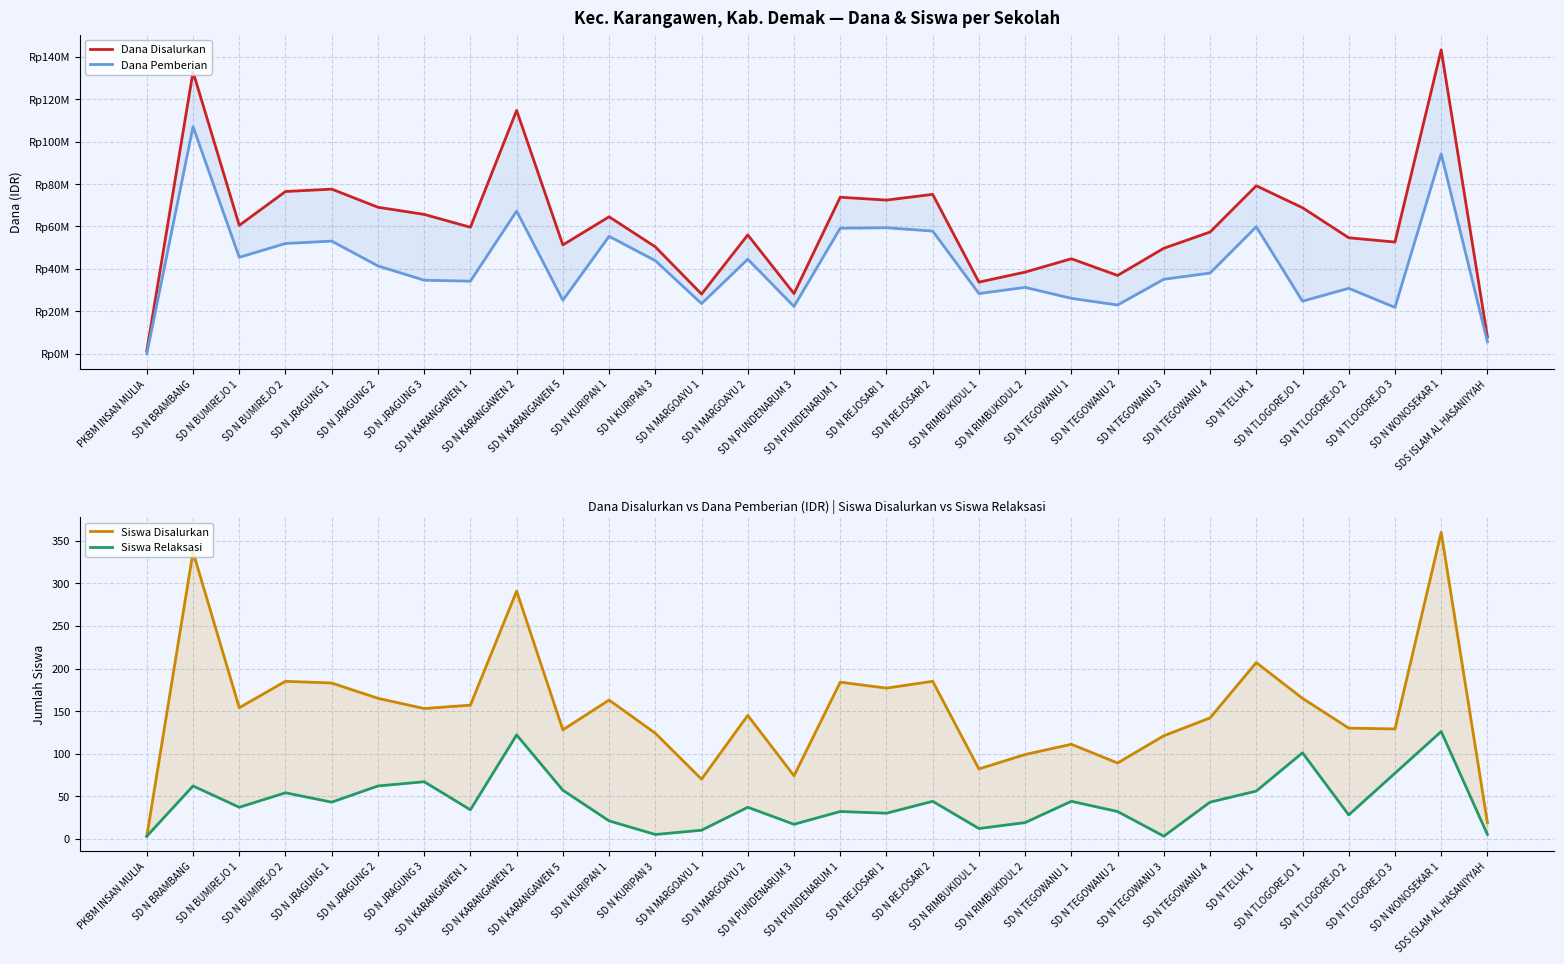

What are all the series names shown in the legend?

Dana Disalurkan, Dana Pemberian, Siswa Disalurkan, Siswa Relaksasi